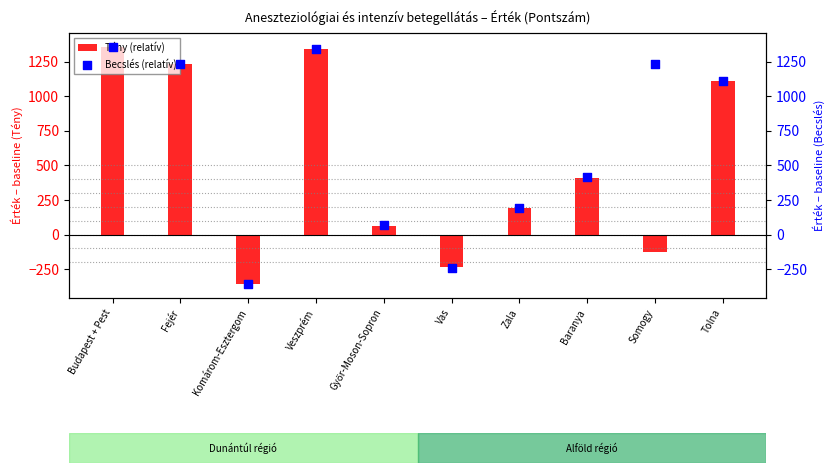

At how many categories does at least one series exceed 804?

5